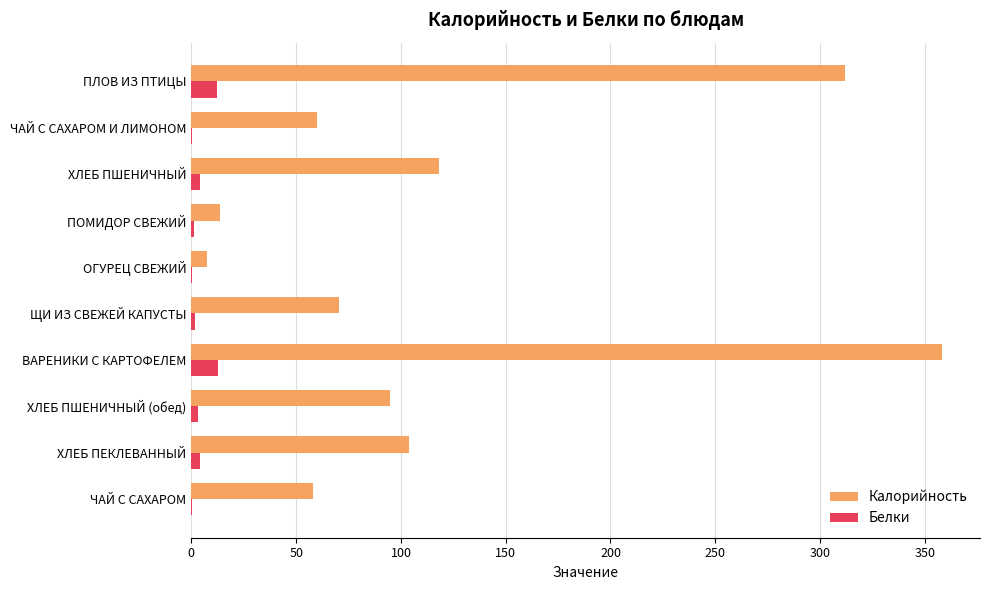

Which category has the highest value across all series?

ВАРЕНИКИ С КАРТОФЕЛЕМ